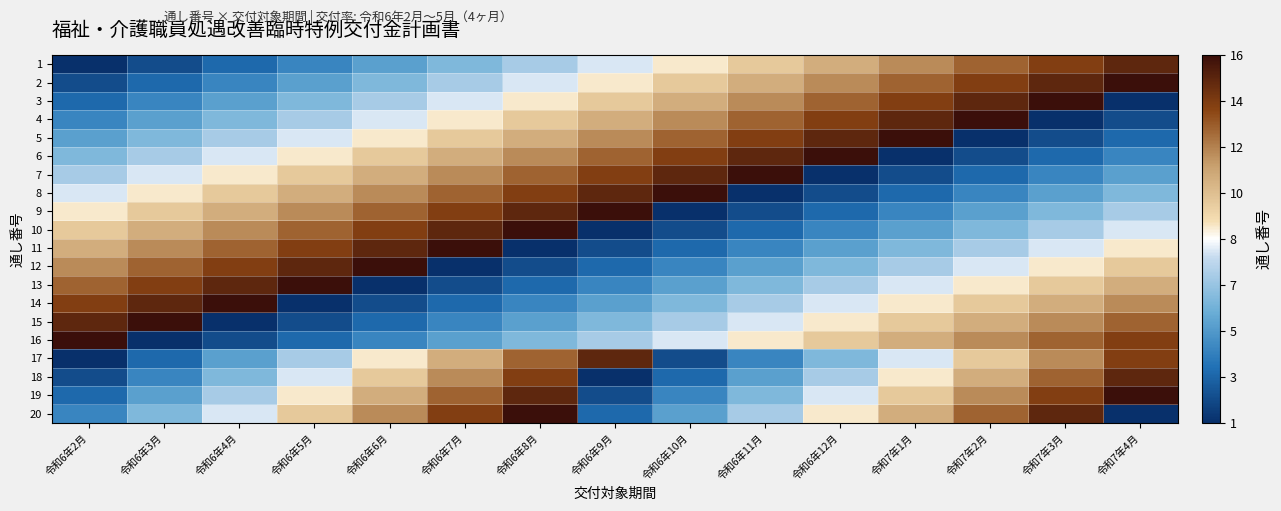

Between 令和6年8月 and 令和7年1月, which is larger?

令和7年1月